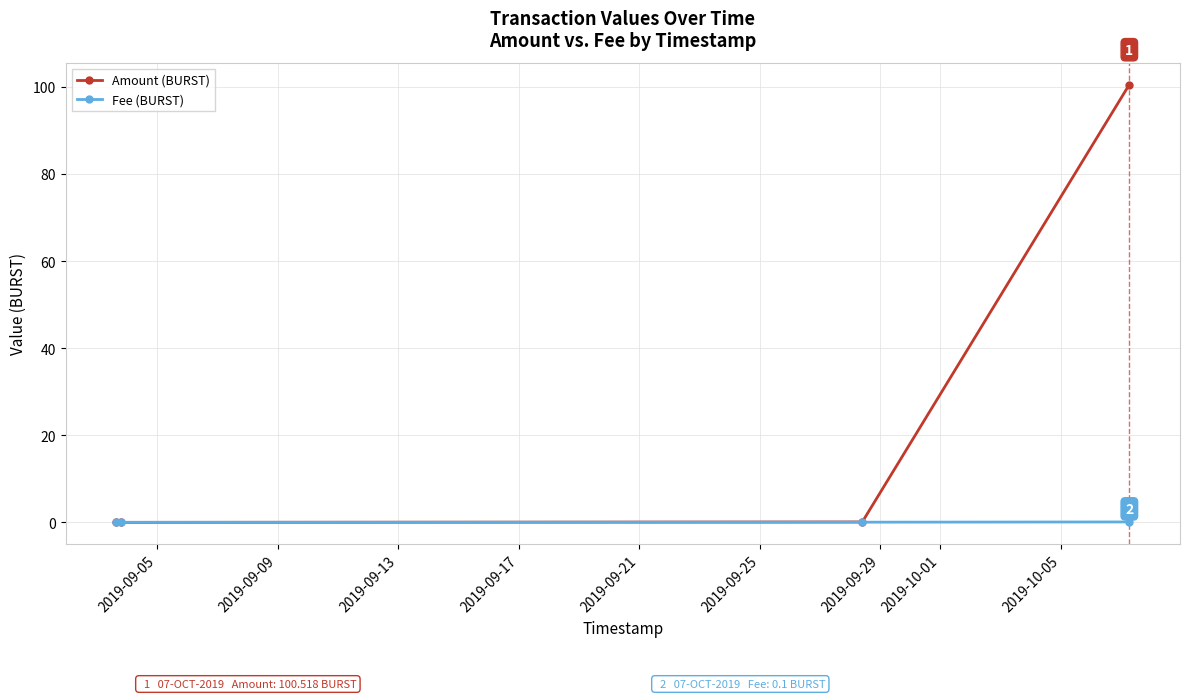

Which series ends up on top after the final intersection of Amount (BURST) and Fee (BURST)?

Amount (BURST)